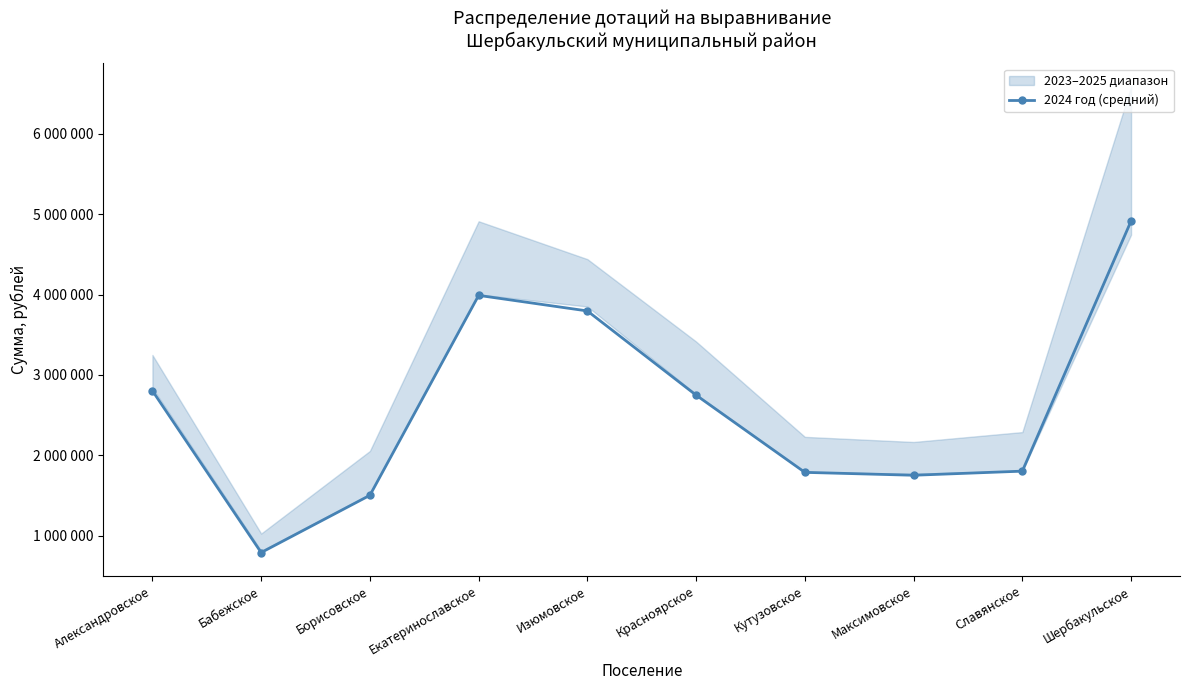

What is the sum of all values?

25894652.0